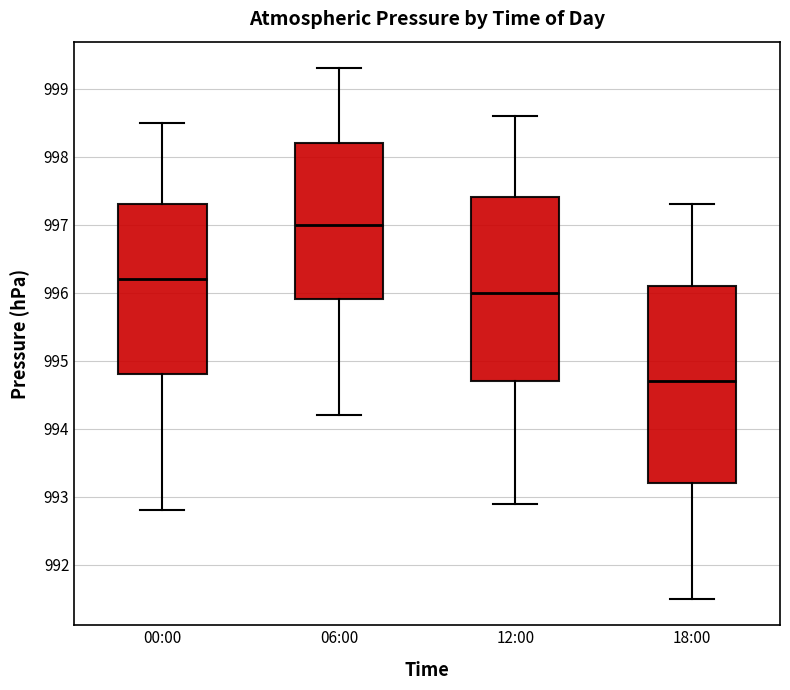

Reading left to right, read every box against the y-axis: the position of its median line, the range the box covers, and the ends of its whiskers. The values are not printed on the chart, so give them approximately, as read against the axis.

00:00: median 996.2, box 994.8 to 997.3, whiskers 992.8 to 998.5
06:00: median 997.0, box 995.9 to 998.2, whiskers 994.2 to 999.3
12:00: median 996.0, box 994.7 to 997.4, whiskers 992.9 to 998.6
18:00: median 994.7, box 993.2 to 996.1, whiskers 991.5 to 997.3